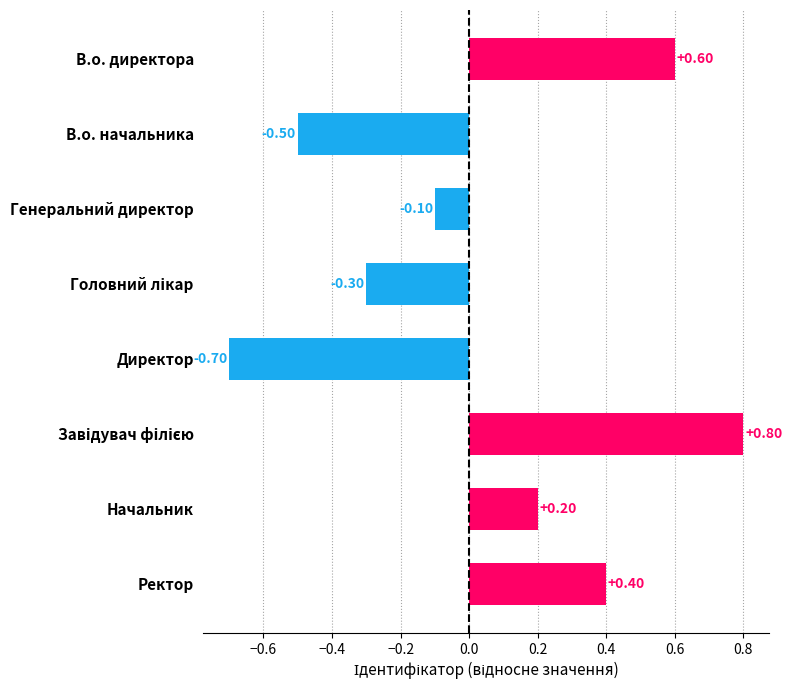

What is the change in value from Директор to Ректор?

+1.1